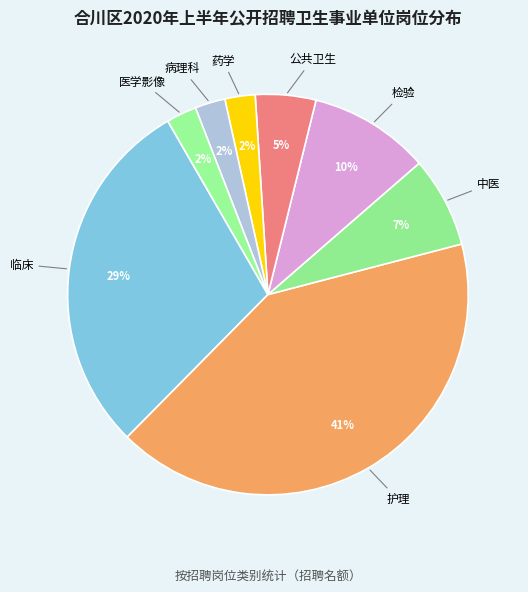

Is it true that 中医 is 1% of the pie?

False